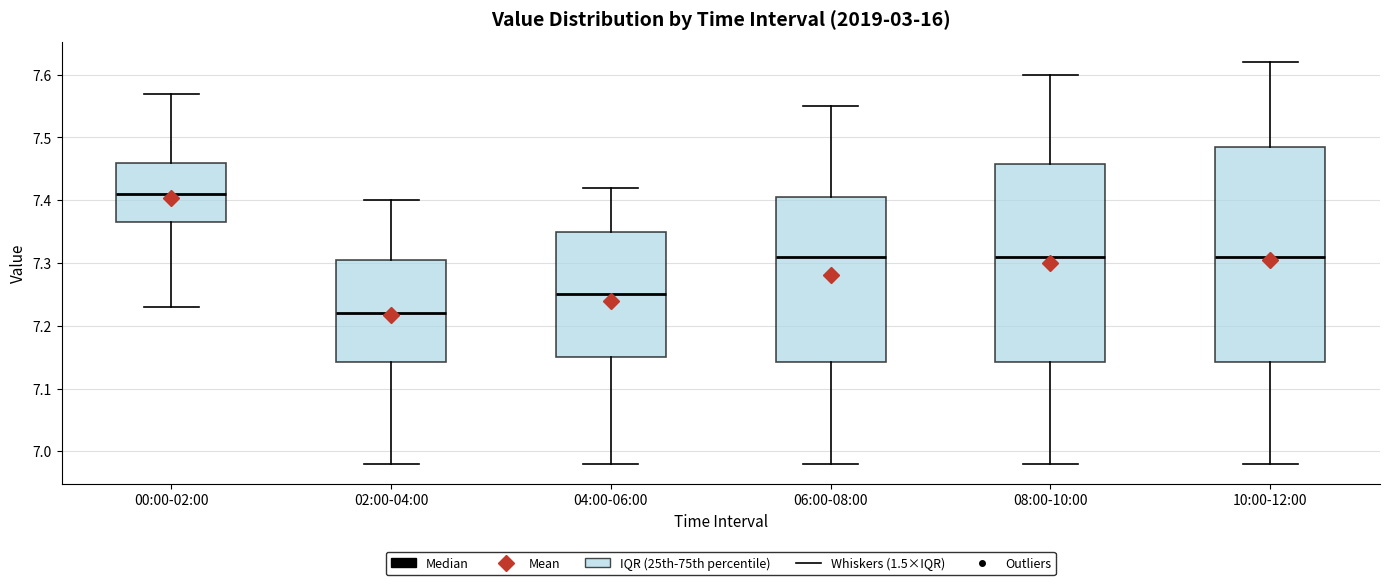

Which box is the tallest, from its lower edge to its upper edge?

10:00-12:00